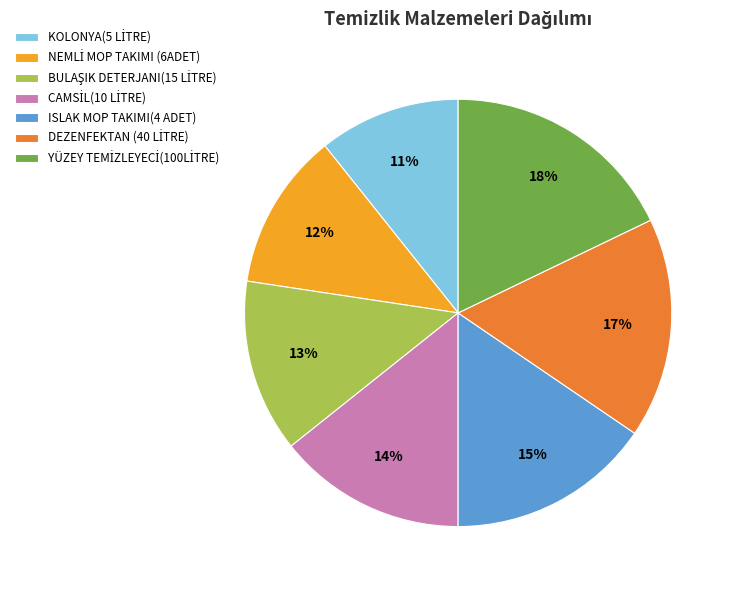

Is there any slice that represents more than half of the pie?

No